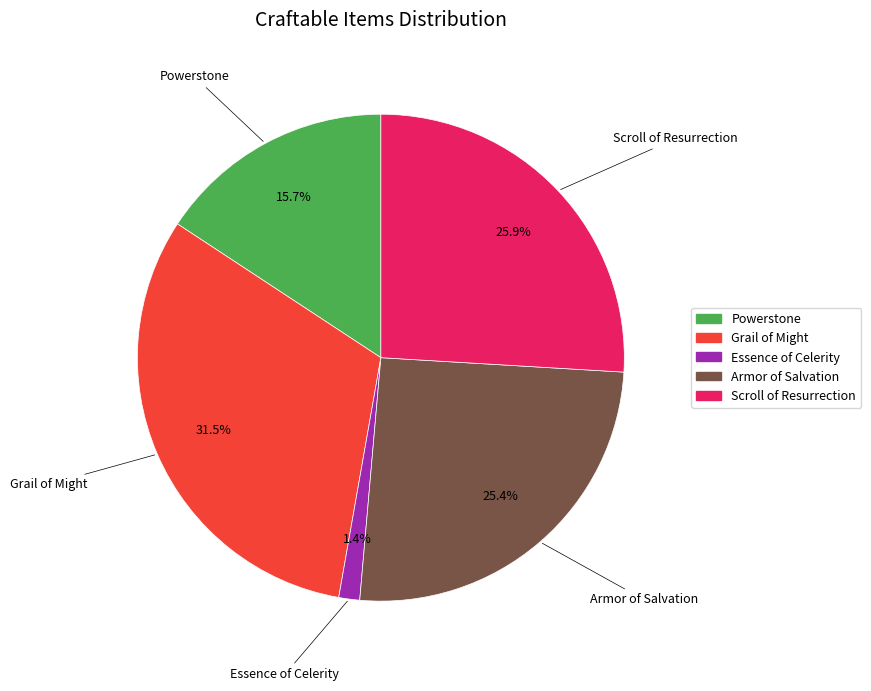

Count the number of slices in the pie.

5